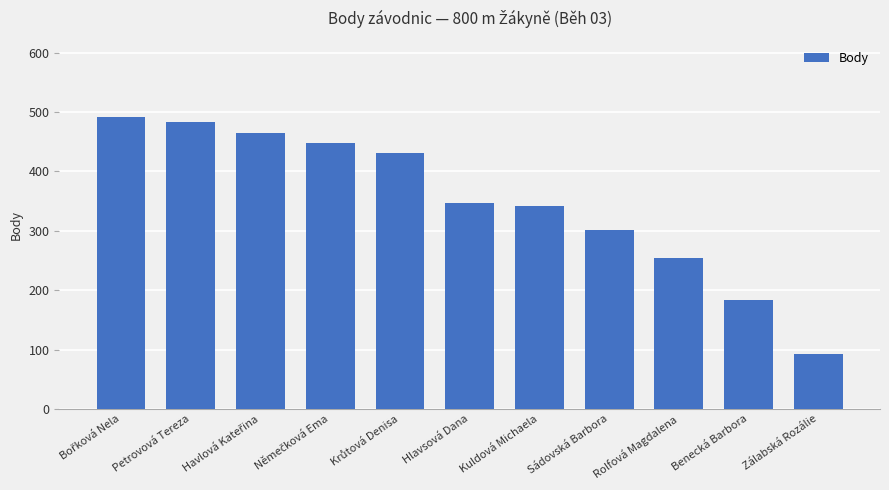

What is the change in value from Hlavsová Dana to Benecká Barbora?

-164